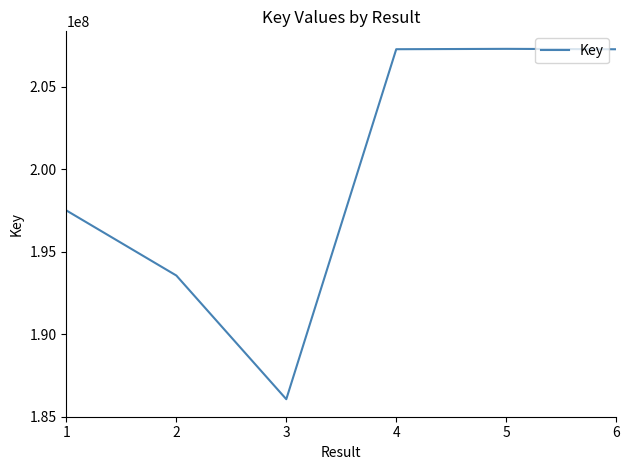

Does the chart have visible grid lines?

No